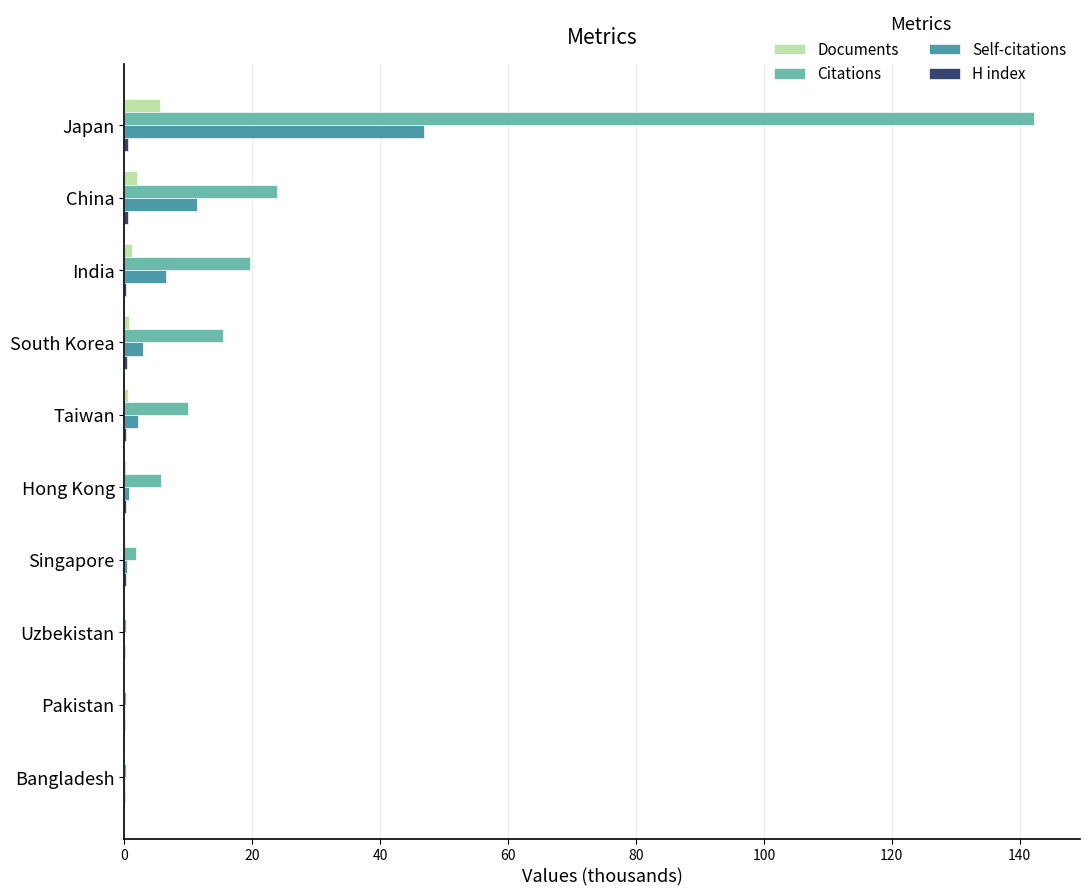

Which series has the largest total across all categories?

Citations